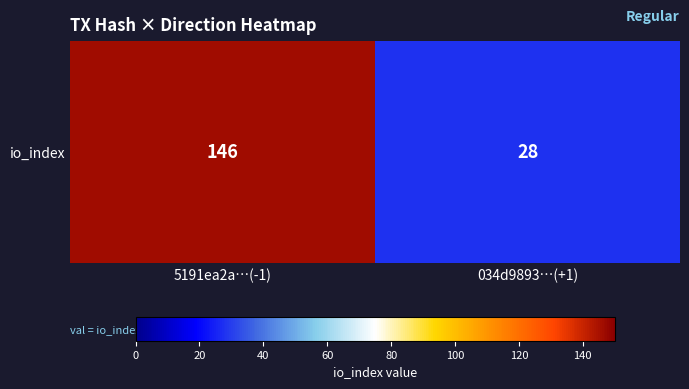

What is the sum of all values?

174